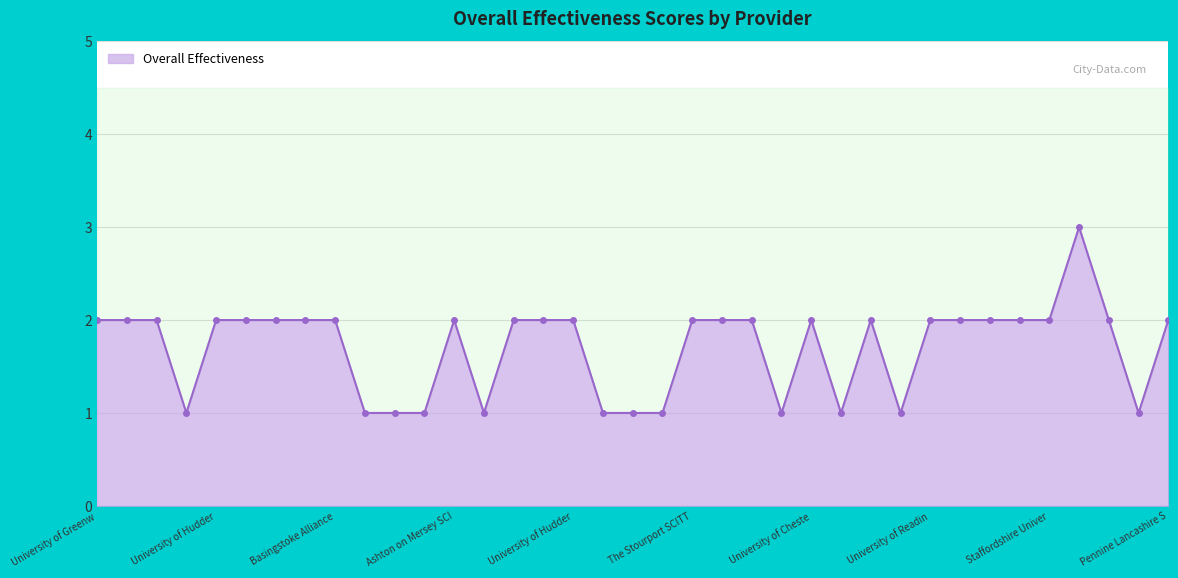

What is the difference between the second highest and second lowest values?

1